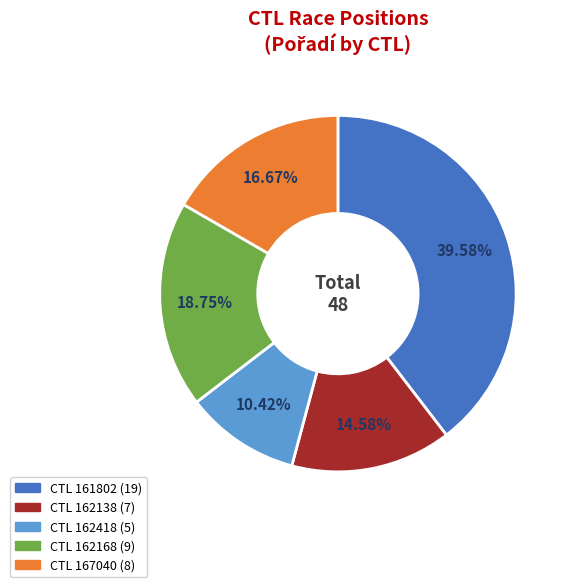

How many segments does this pie chart have?

5